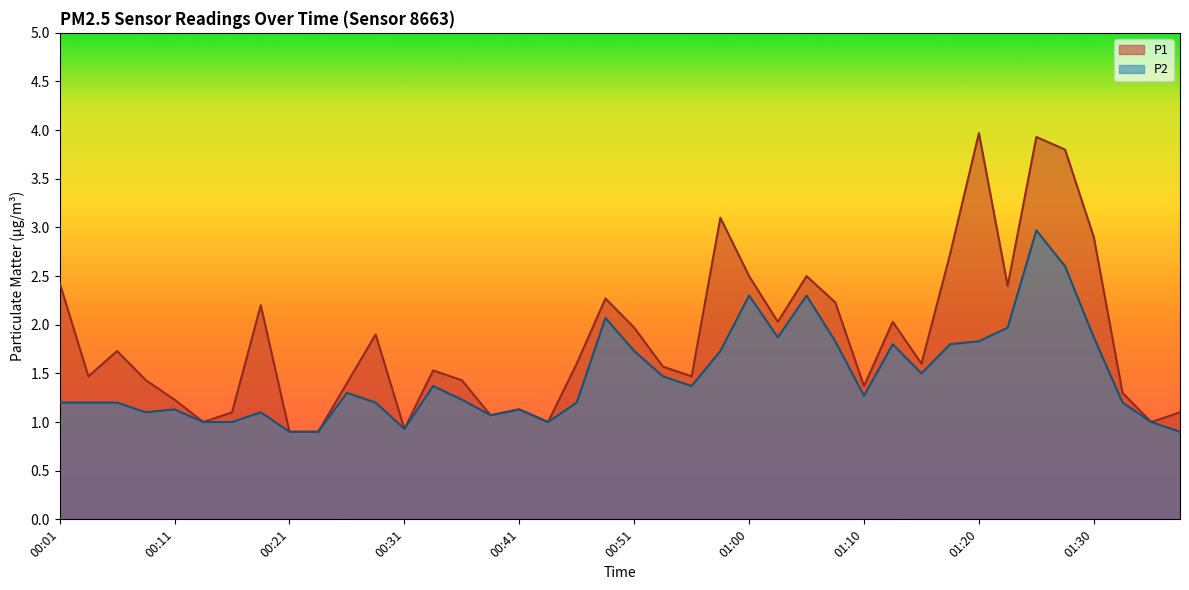

Count the number of data series in this chart.

2